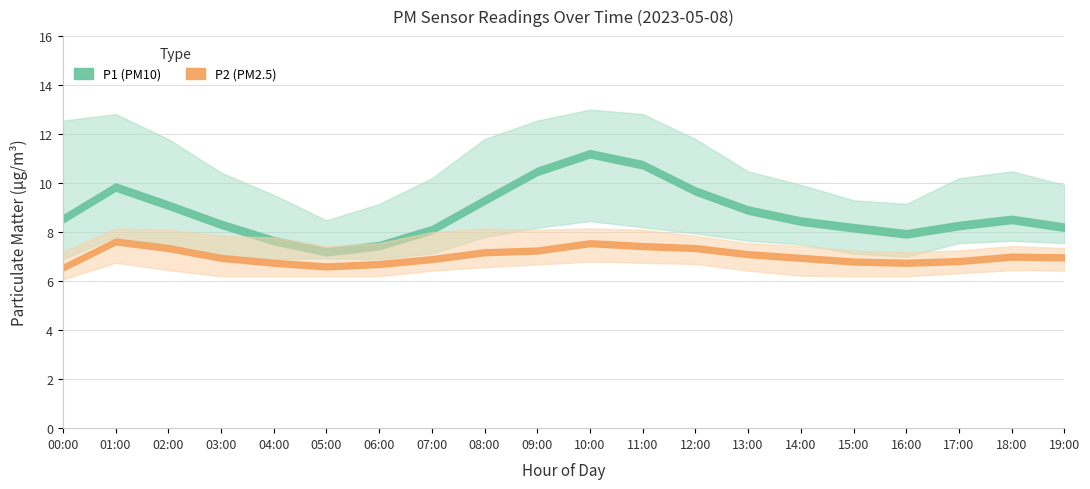

True or false: P1 has a value of 7.2 at 05:00.

True